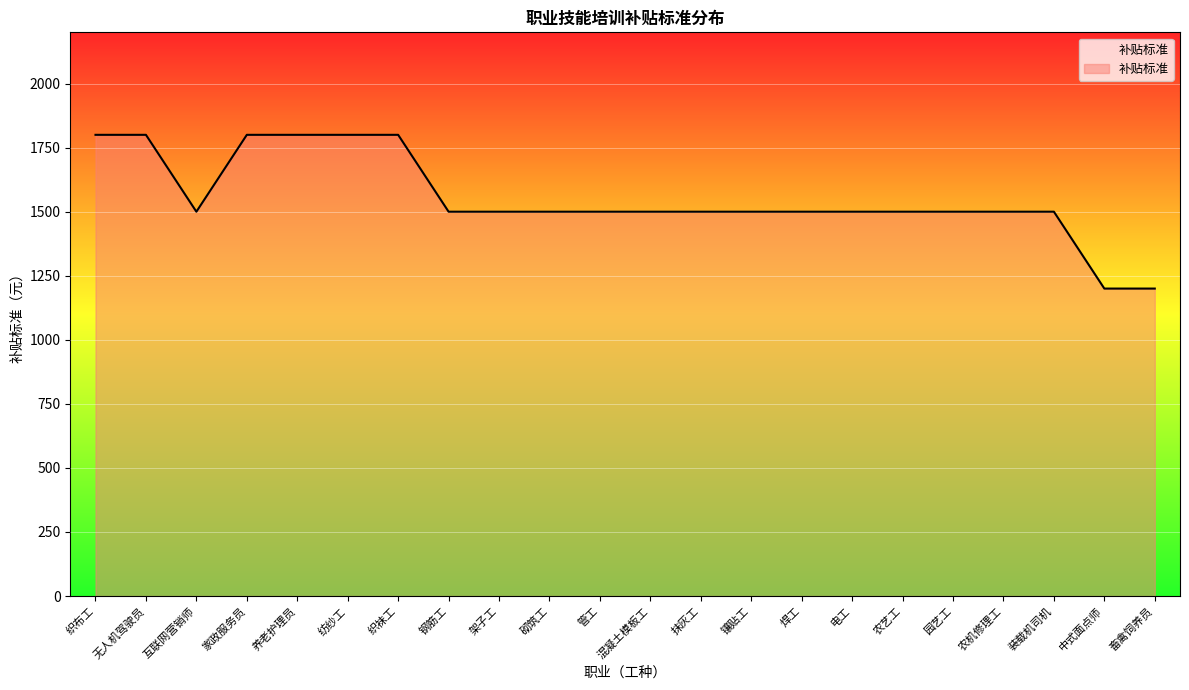

Approximately how many times larger is the value at 畜禽饲养员 compared to 砌筑工?

0.8